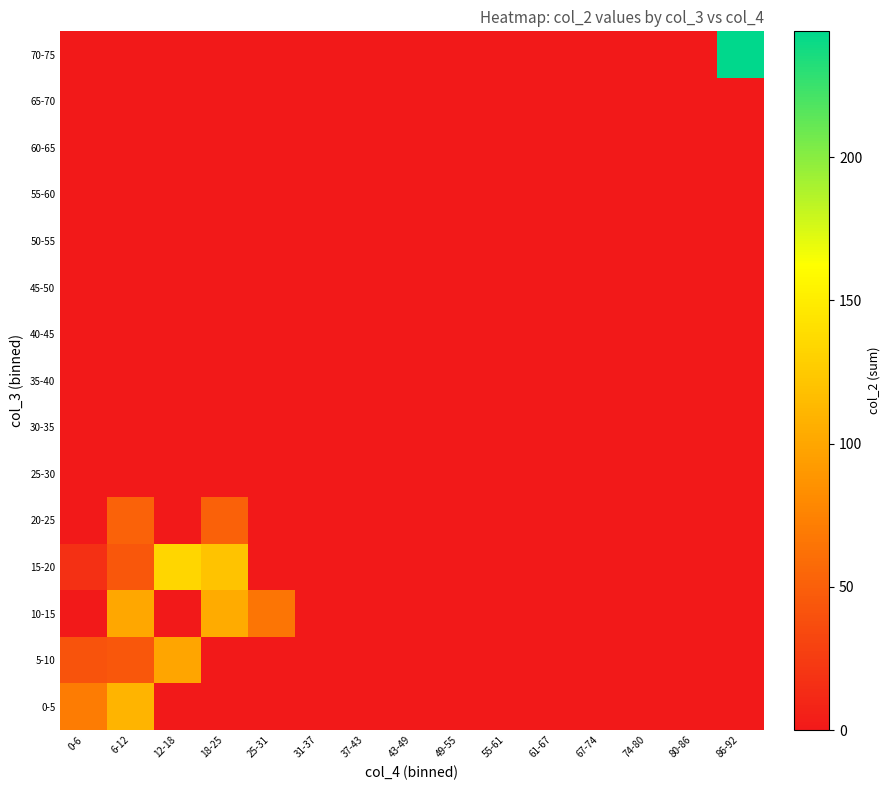

Reading left to right, transcribe all the data shown in this chart.

0-5: 0-6=70	6-12=110	12-18=0	18-25=0	25-31=0	31-37=0	37-43=0	43-49=0	49-55=0	55-61=0	61-67=0	67-74=0	74-80=0	80-86=0	86-92=0
5-10: 0-6=41	6-12=44	12-18=100	18-25=0	25-31=0	31-37=0	37-43=0	43-49=0	49-55=0	55-61=0	61-67=0	67-74=0	74-80=0	80-86=0	86-92=0
10-15: 0-6=0	6-12=101	12-18=0	18-25=103	25-31=65	31-37=0	37-43=0	43-49=0	49-55=0	55-61=0	61-67=0	67-74=0	74-80=0	80-86=0	86-92=0
15-20: 0-6=17	6-12=44	12-18=134	18-25=121	25-31=0	31-37=0	37-43=0	43-49=0	49-55=0	55-61=0	61-67=0	67-74=0	74-80=0	80-86=0	86-92=0
20-25: 0-6=0	6-12=52	12-18=0	18-25=51	25-31=0	31-37=0	37-43=0	43-49=0	49-55=0	55-61=0	61-67=0	67-74=0	74-80=0	80-86=0	86-92=0
25-30: 0-6=0	6-12=0	12-18=0	18-25=0	25-31=0	31-37=0	37-43=0	43-49=0	49-55=0	55-61=0	61-67=0	67-74=0	74-80=0	80-86=0	86-92=0
30-35: 0-6=0	6-12=0	12-18=0	18-25=0	25-31=0	31-37=0	37-43=0	43-49=0	49-55=0	55-61=0	61-67=0	67-74=0	74-80=0	80-86=0	86-92=0
35-40: 0-6=0	6-12=0	12-18=0	18-25=0	25-31=0	31-37=0	37-43=0	43-49=0	49-55=0	55-61=0	61-67=0	67-74=0	74-80=0	80-86=0	86-92=0
40-45: 0-6=0	6-12=0	12-18=0	18-25=0	25-31=0	31-37=0	37-43=0	43-49=0	49-55=0	55-61=0	61-67=0	67-74=0	74-80=0	80-86=0	86-92=0
45-50: 0-6=0	6-12=0	12-18=0	18-25=0	25-31=0	31-37=0	37-43=0	43-49=0	49-55=0	55-61=0	61-67=0	67-74=0	74-80=0	80-86=0	86-92=0
50-55: 0-6=0	6-12=0	12-18=0	18-25=0	25-31=0	31-37=0	37-43=0	43-49=0	49-55=0	55-61=0	61-67=0	67-74=0	74-80=0	80-86=0	86-92=0
55-60: 0-6=0	6-12=0	12-18=0	18-25=0	25-31=0	31-37=0	37-43=0	43-49=0	49-55=0	55-61=0	61-67=0	67-74=0	74-80=0	80-86=0	86-92=0
60-65: 0-6=0	6-12=0	12-18=0	18-25=0	25-31=0	31-37=0	37-43=0	43-49=0	49-55=0	55-61=0	61-67=0	67-74=0	74-80=0	80-86=0	86-92=0
65-70: 0-6=0	6-12=0	12-18=0	18-25=0	25-31=0	31-37=0	37-43=0	43-49=0	49-55=0	55-61=0	61-67=0	67-74=0	74-80=0	80-86=0	86-92=0
70-75: 0-6=0	6-12=0	12-18=0	18-25=0	25-31=0	31-37=0	37-43=0	43-49=0	49-55=0	55-61=0	61-67=0	67-74=0	74-80=0	80-86=0	86-92=244